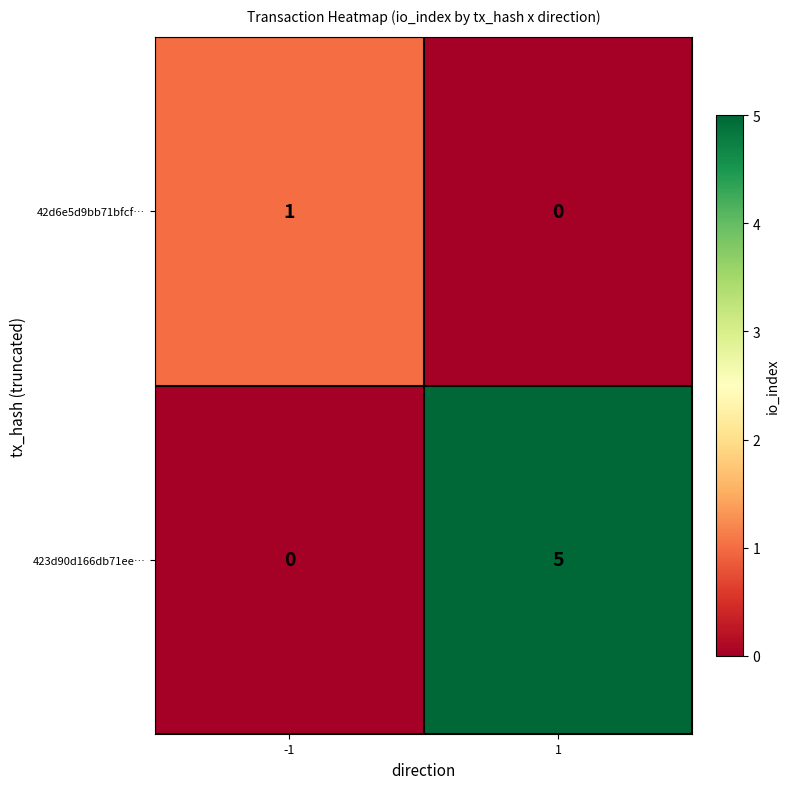

Which series has the largest total across all categories?

423d90d166db71ee…